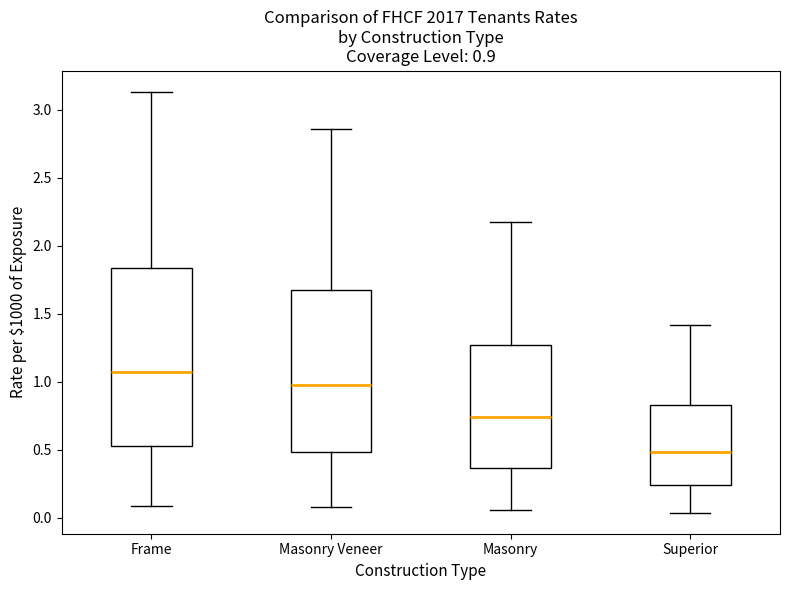

Comparing the boxes themselves (not the whiskers), which one is the tallest?

Frame